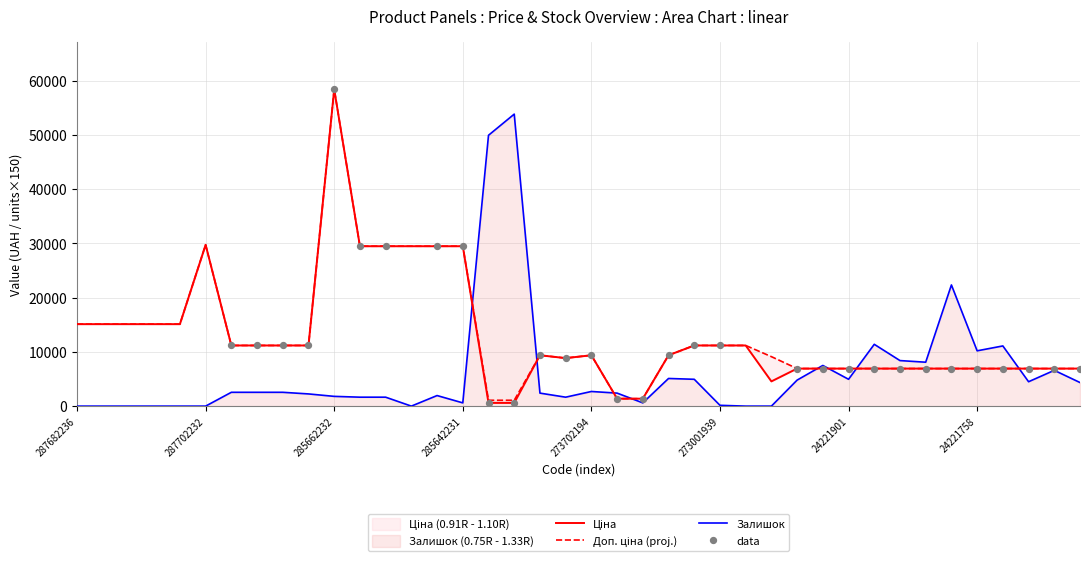

At which category is the sum across all series the highest?

285662232